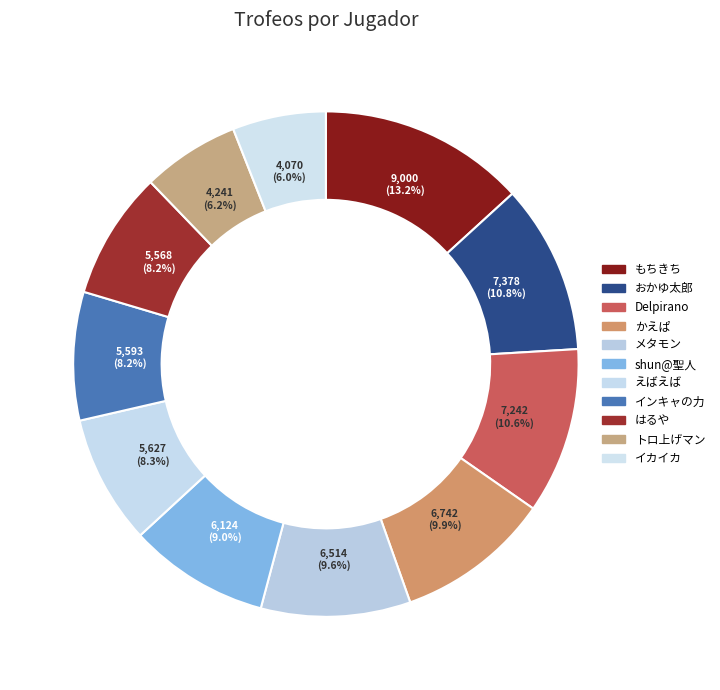

Combined, what portion of the pie is メタモン and イカイカ?

15.5%